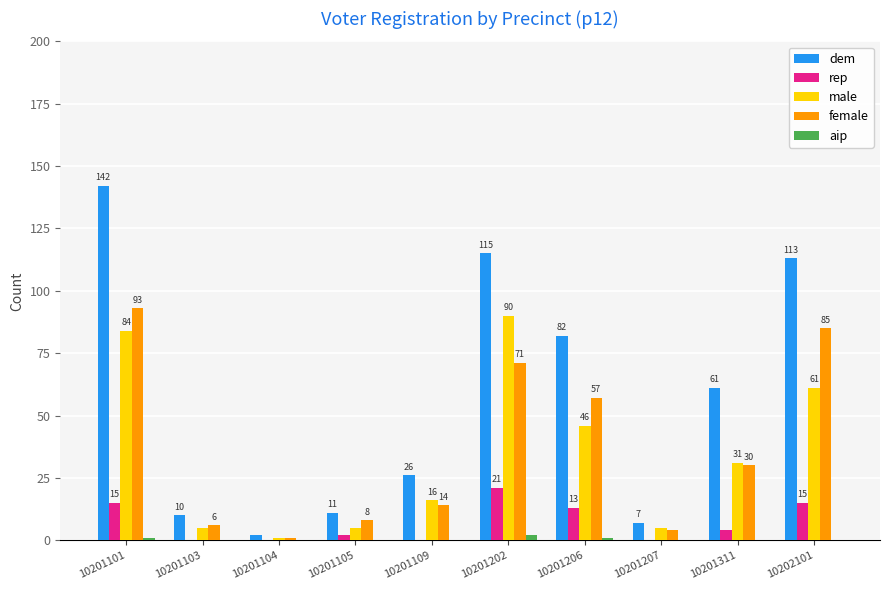

What is the maximum value shown in the chart?

142